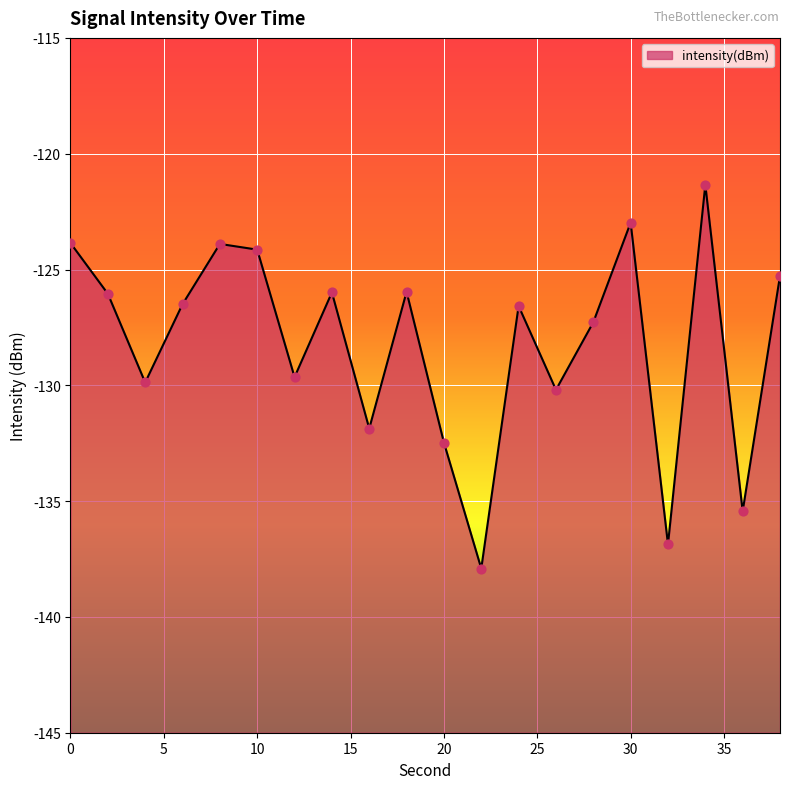

Between 14 and 20, which is larger?

14